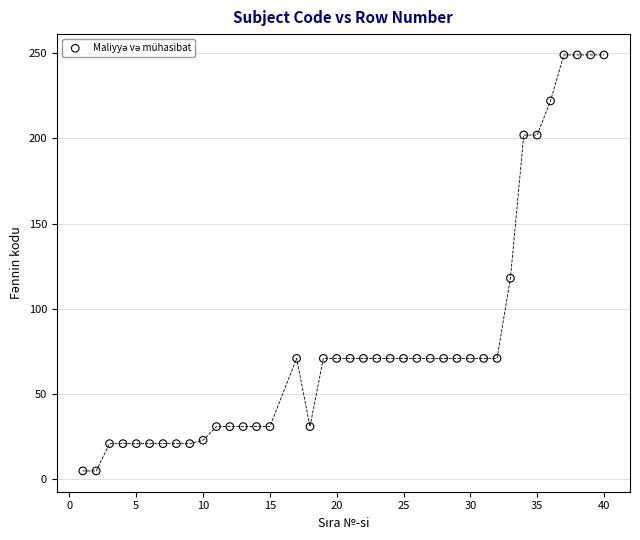

What is the range of Y values (max minus min)?

244